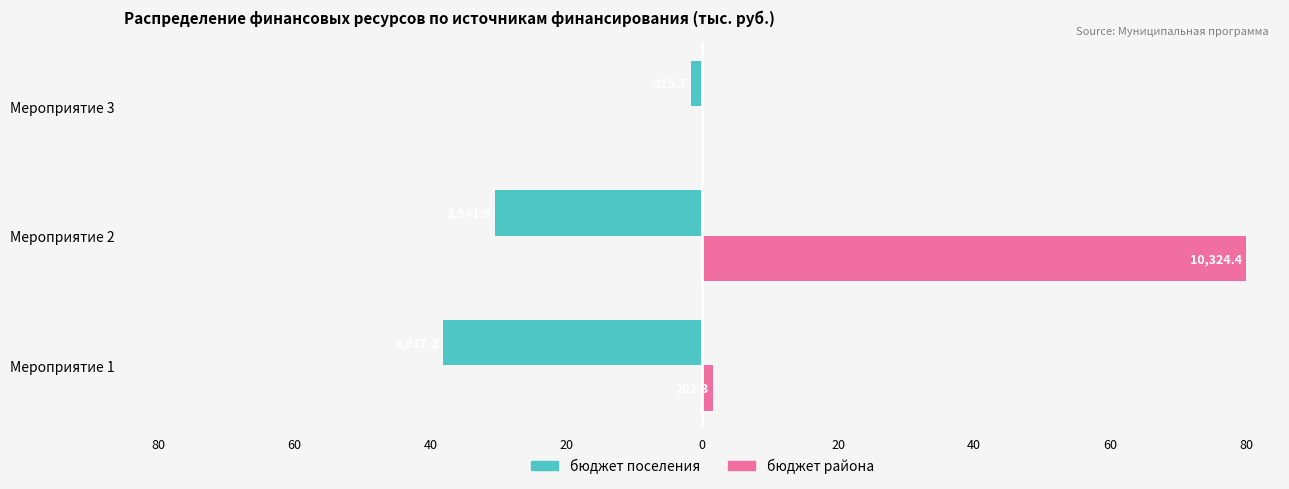

What is the smallest value displayed?

-38.1